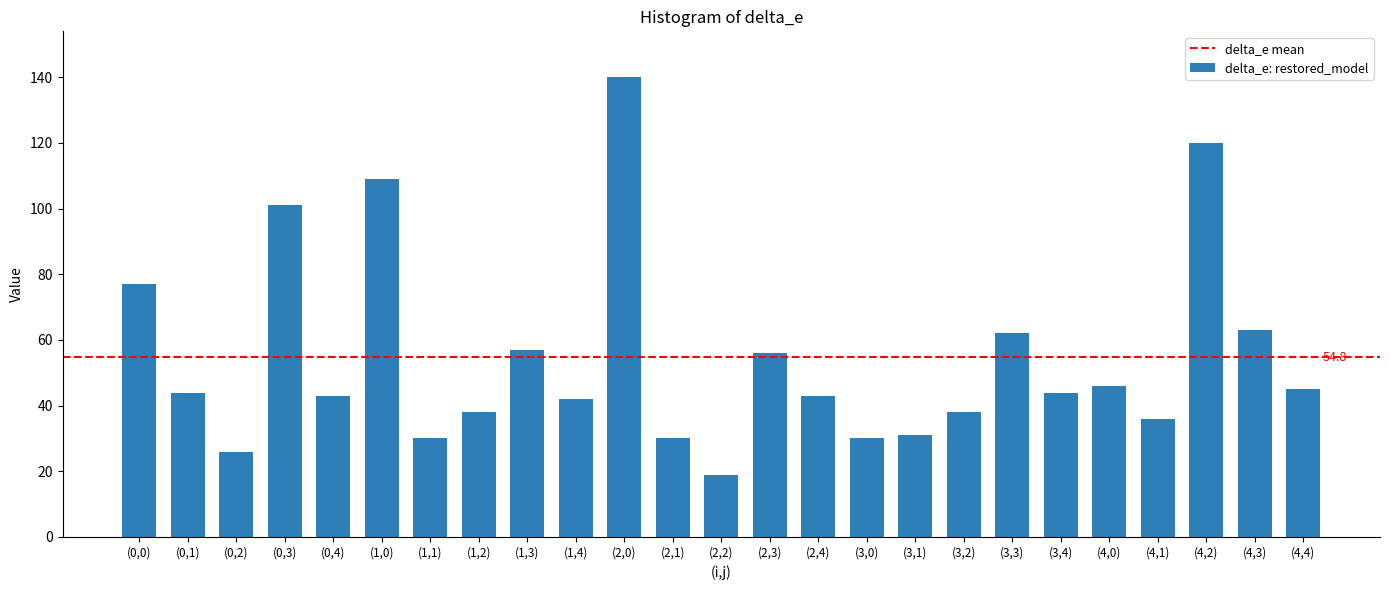

Reading right to left, transcribe all the data shown in this chart.

45	63	120	36	46	44	62	38	31	30	43	56	19	30	140	42	57	38	30	109	43	101	26	44	77